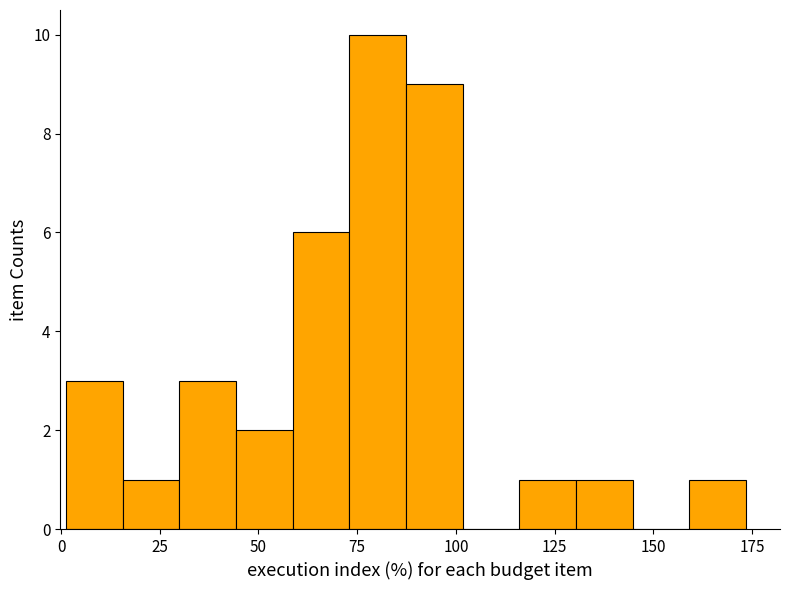

Read against the x-axis, roughly where is the centre of the tallest bar?

80